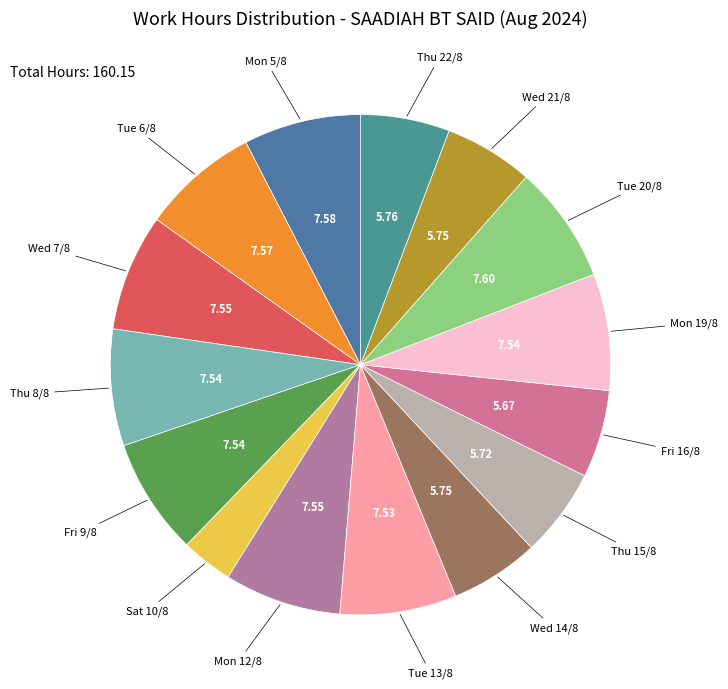

How many segments does this pie chart have?

15